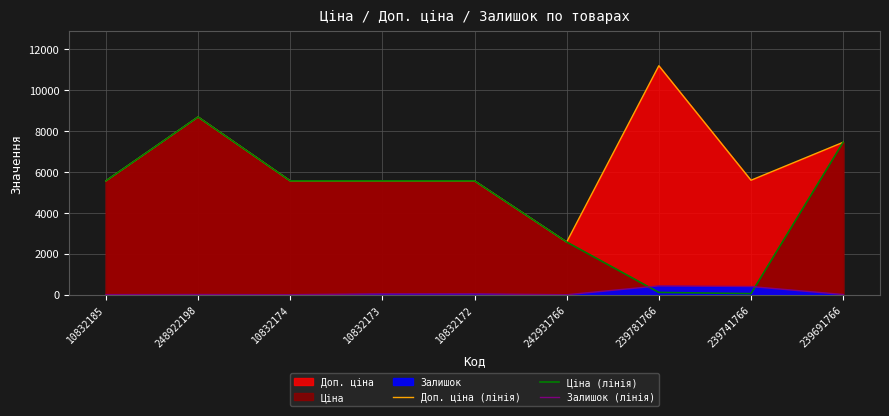

List the labels in order of Доп. ціна (лінія) value, largest first.

239781766, 248922198, 239691766, 239741766, 10832185, 10832174, 10832173, 10832172, 242931766